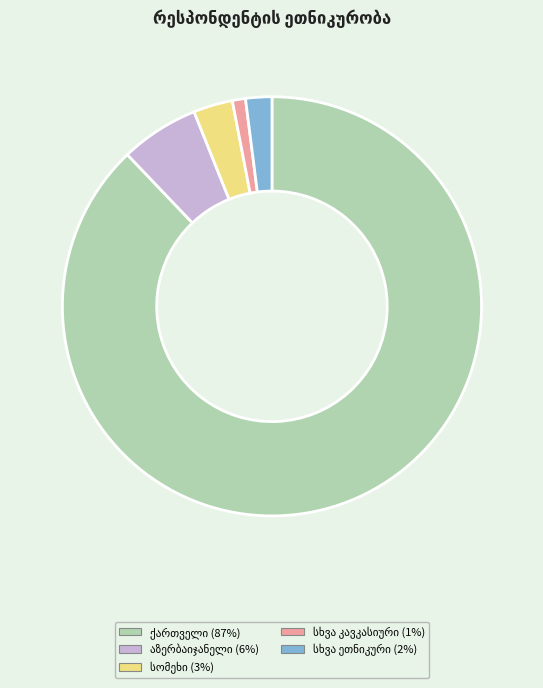

Is there a majority slice in this chart?

Yes